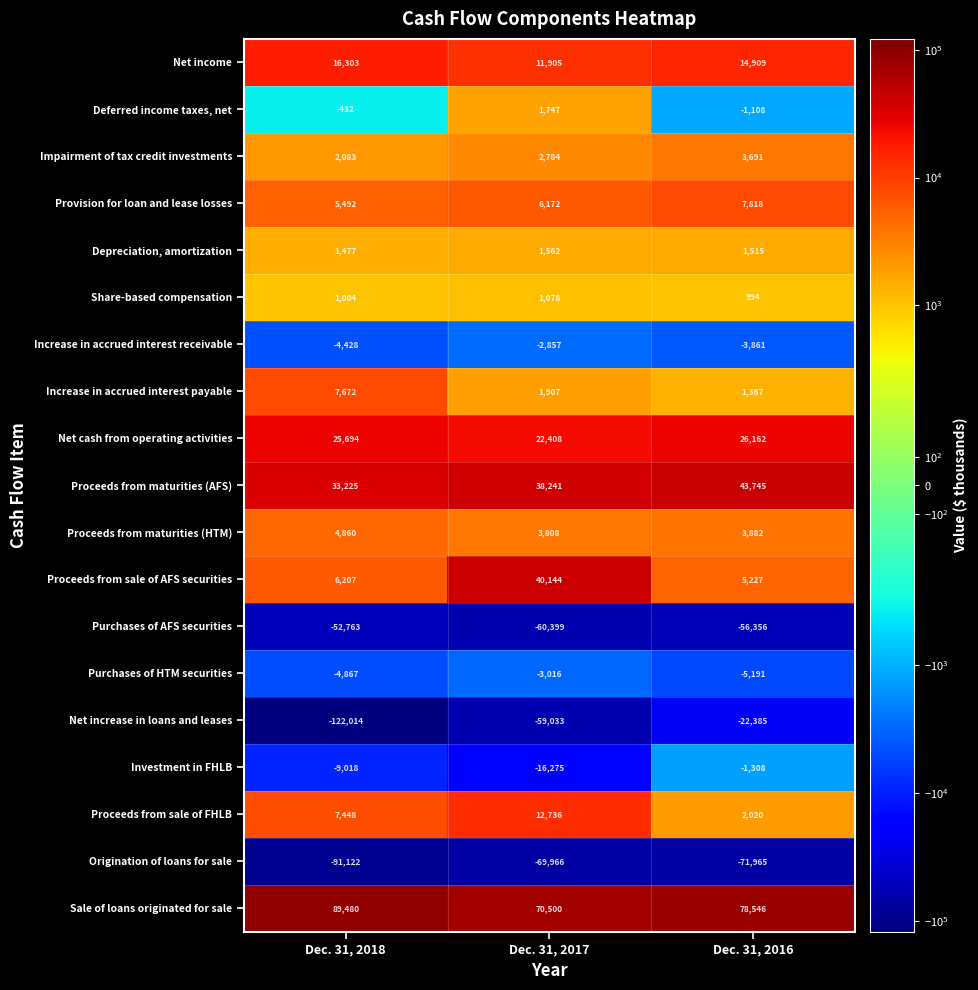

How many categories are shown in the chart?

3